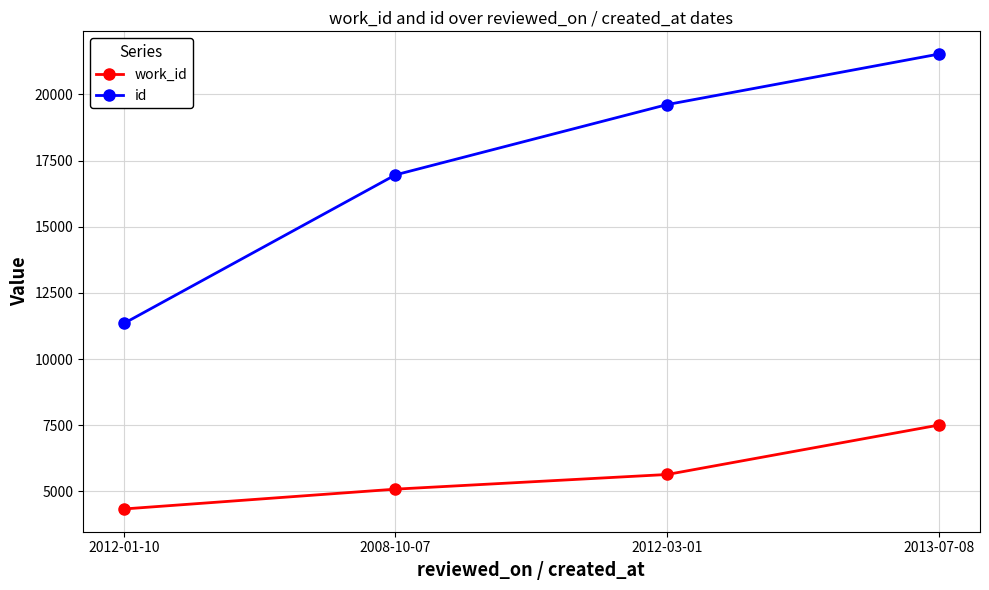

Is the value of id at 2013-07-08 greater than the value of work_id at 2012-01-10?

Yes